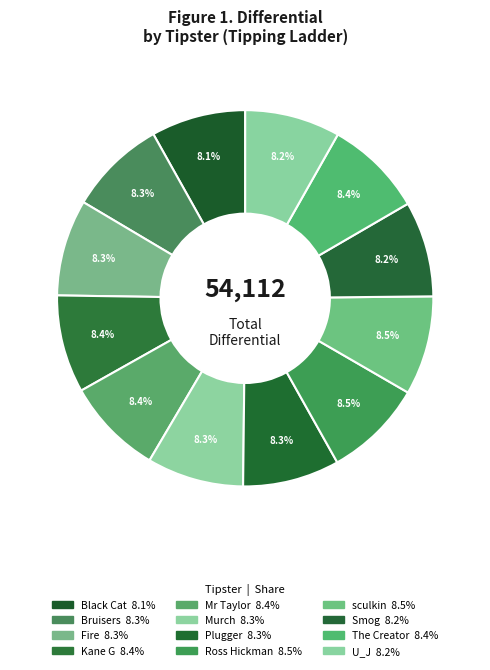

How many slices are in this pie chart?

12